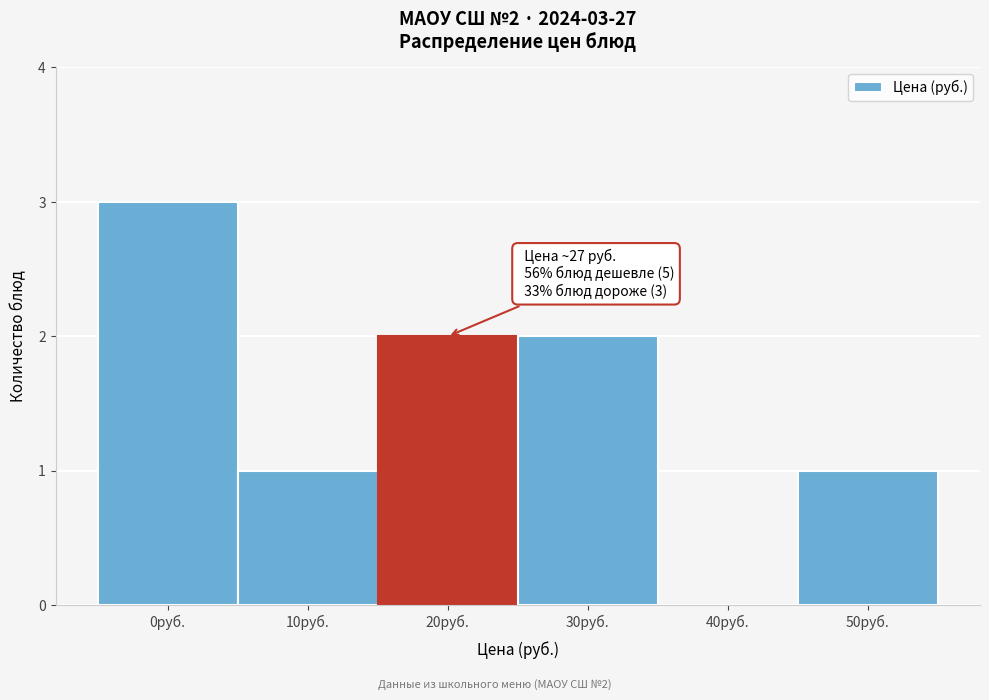

Reading left to right, transcribe all the data shown in this chart.

0руб.=3	10руб.=1	20руб.=2	30руб.=2	40руб.=0	50руб.=1